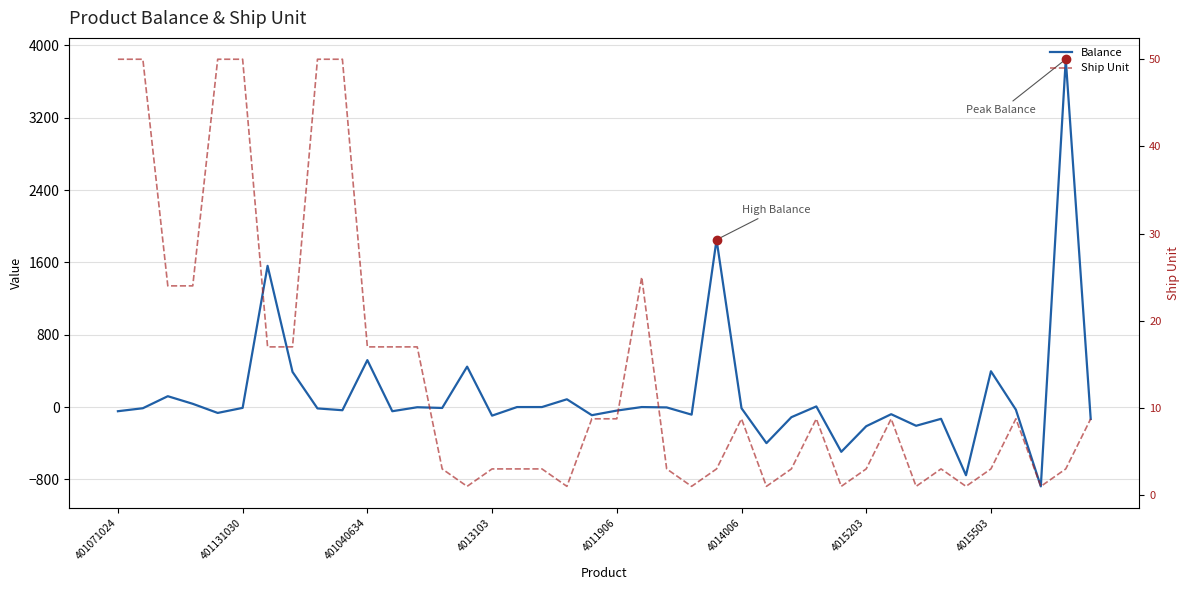

Where is the first local minimum for Ship Unit?

14